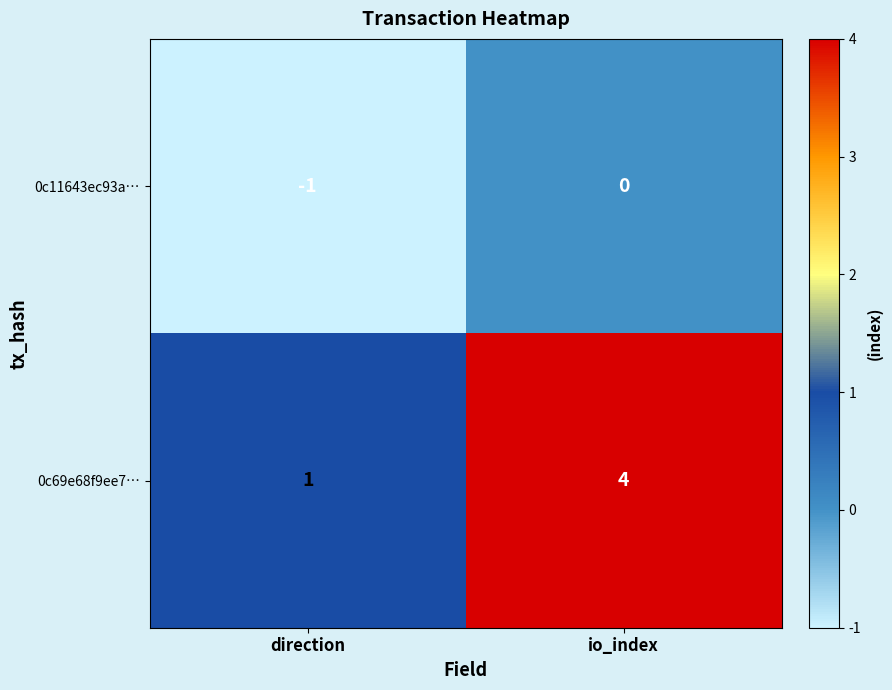

Which series has the largest total across all categories?

0c69e68f9ee7…